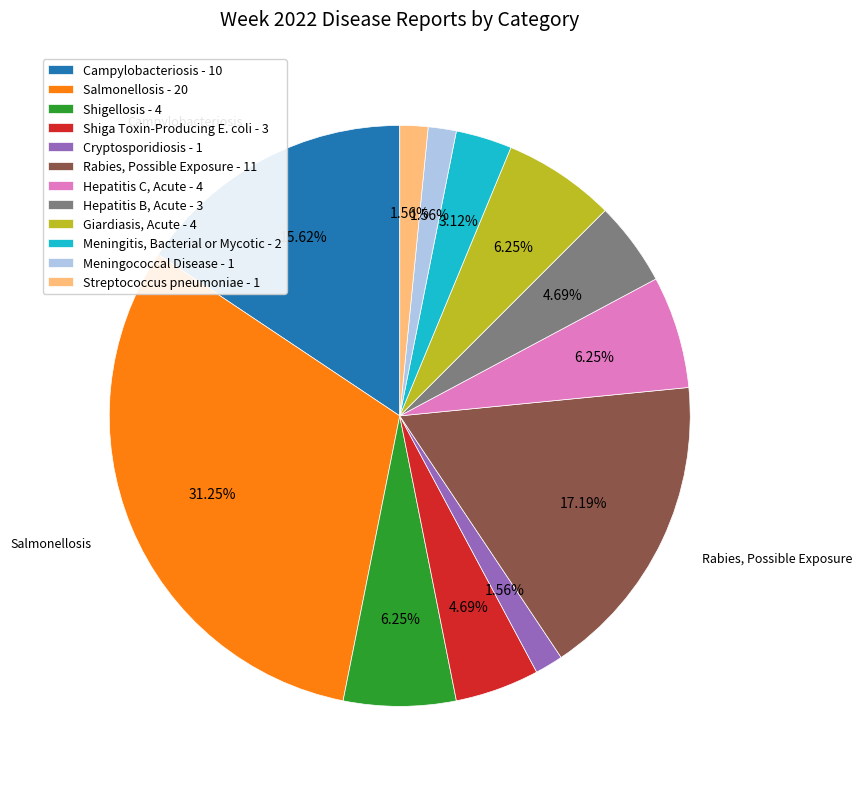

Count the number of slices in the pie.

12